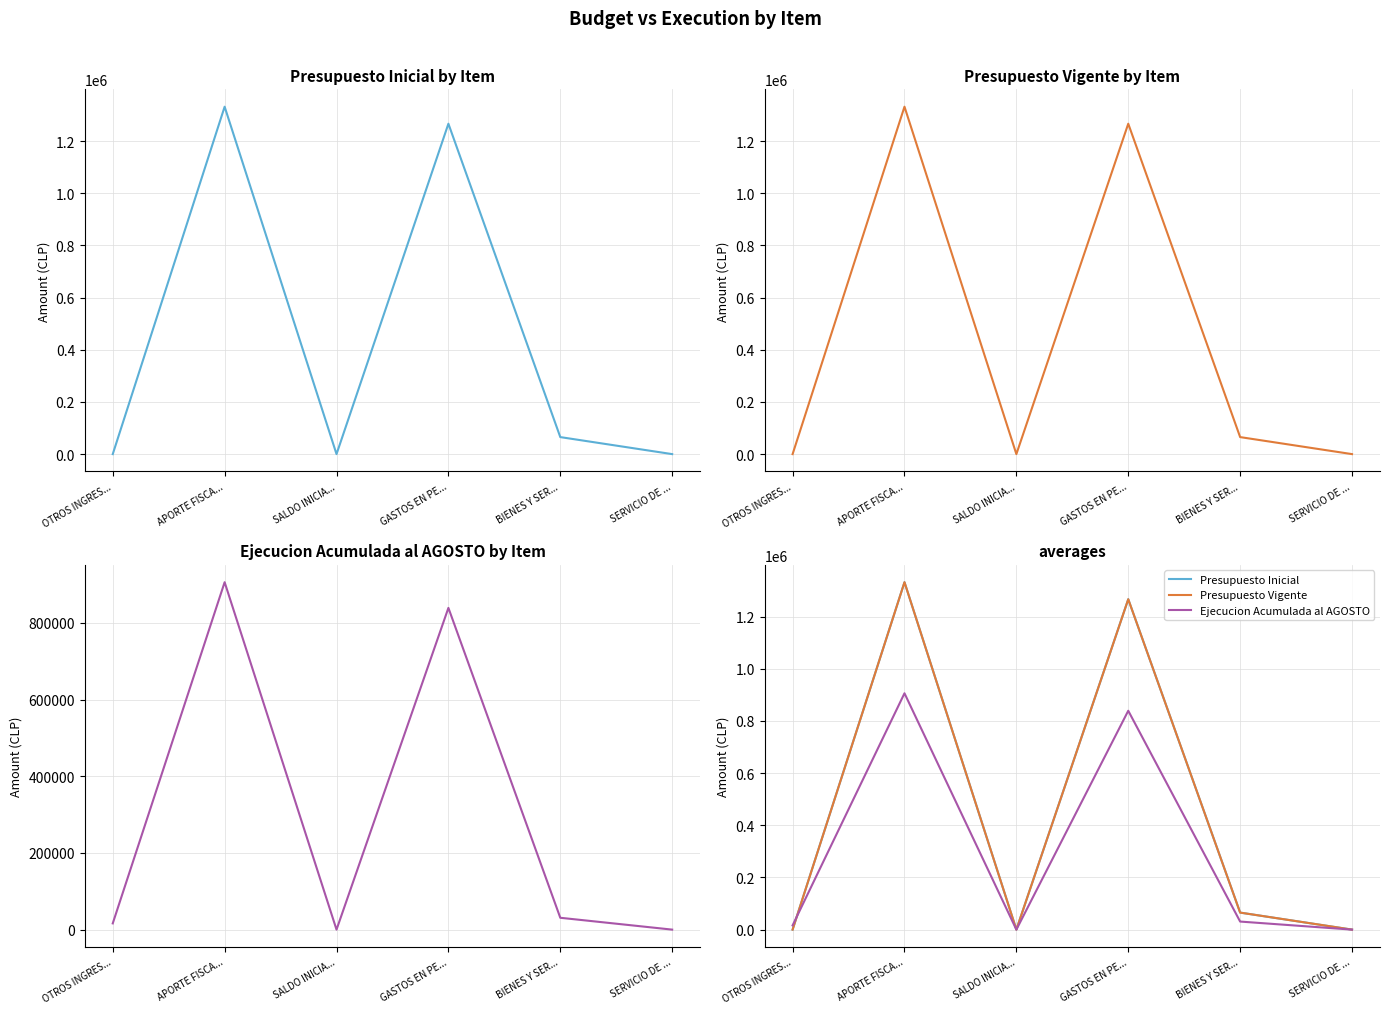

At which label is Presupuesto Inicial closest to 666082?

GASTOS EN PE...